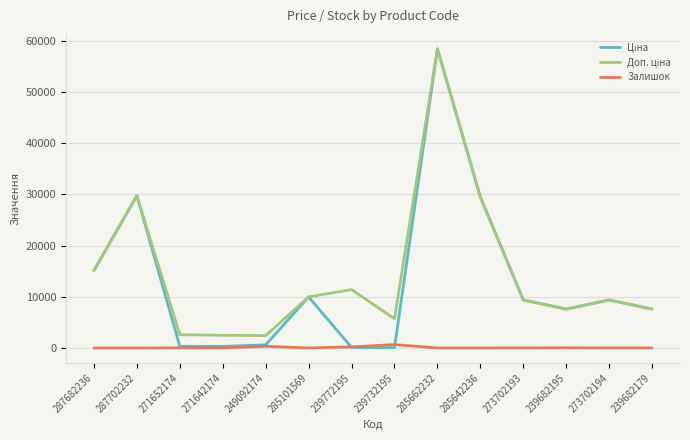

What is the difference between the highest and lowest values at 287682236?

15120.0